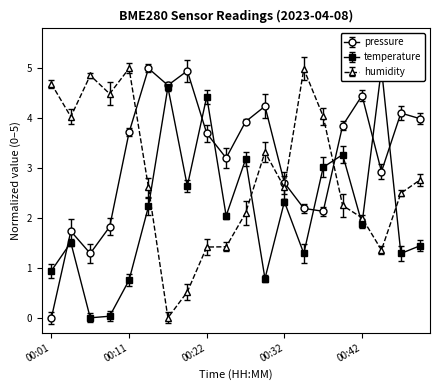

How many times do humidity and temperature cross each other?

6